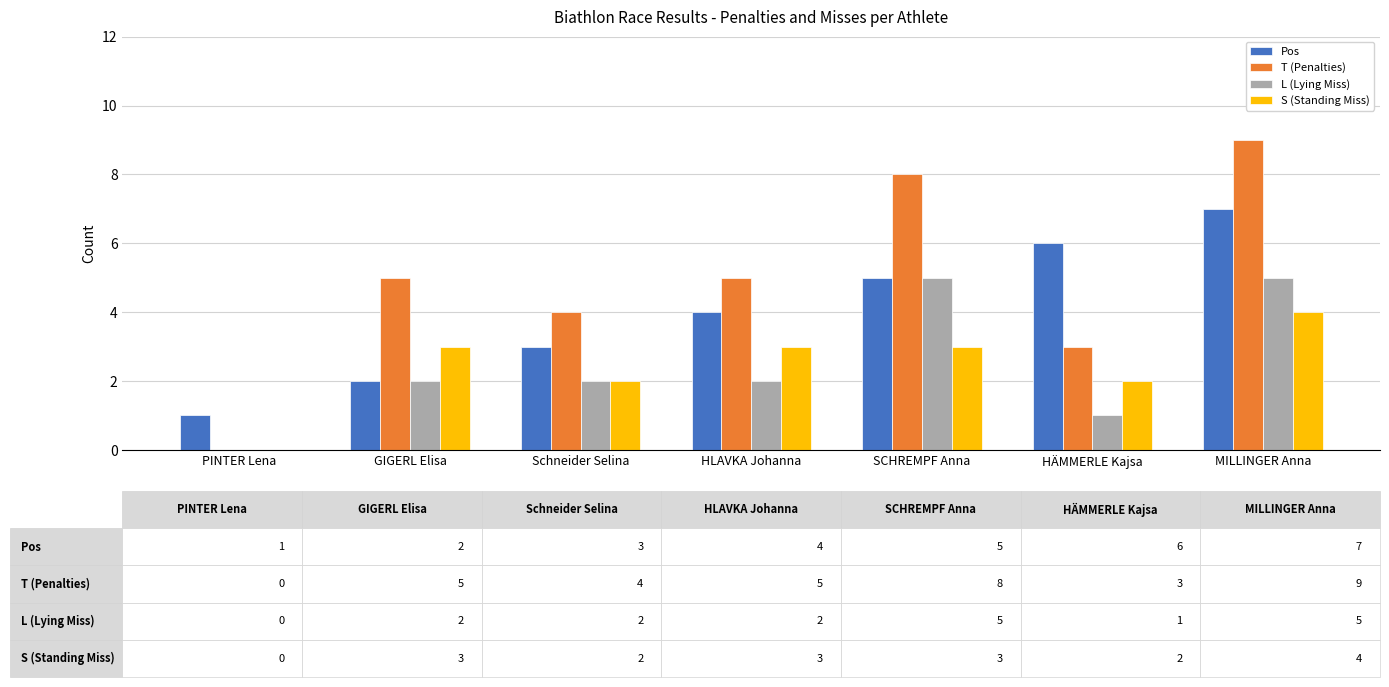

Which series changed the most between PINTER Lena and MILLINGER Anna?

T (Penalties)